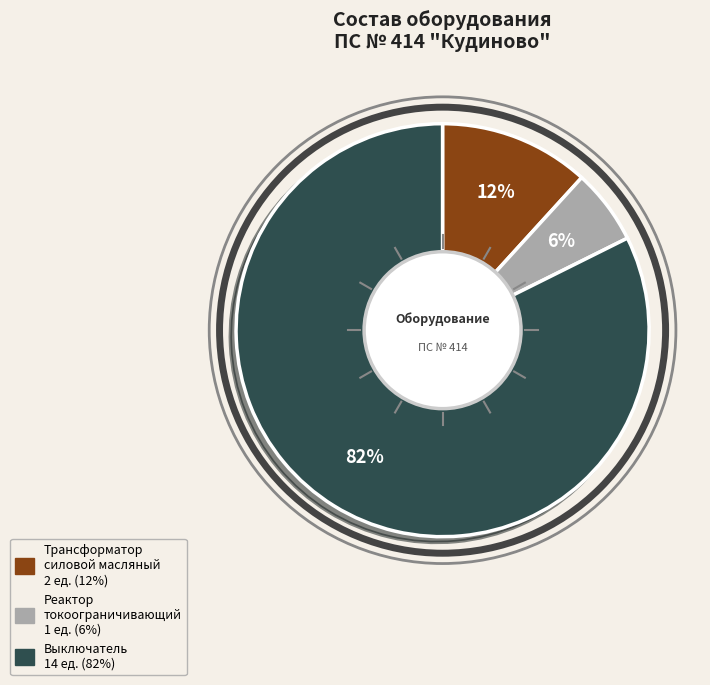

Which category has the biggest portion of the pie?

Выключатель